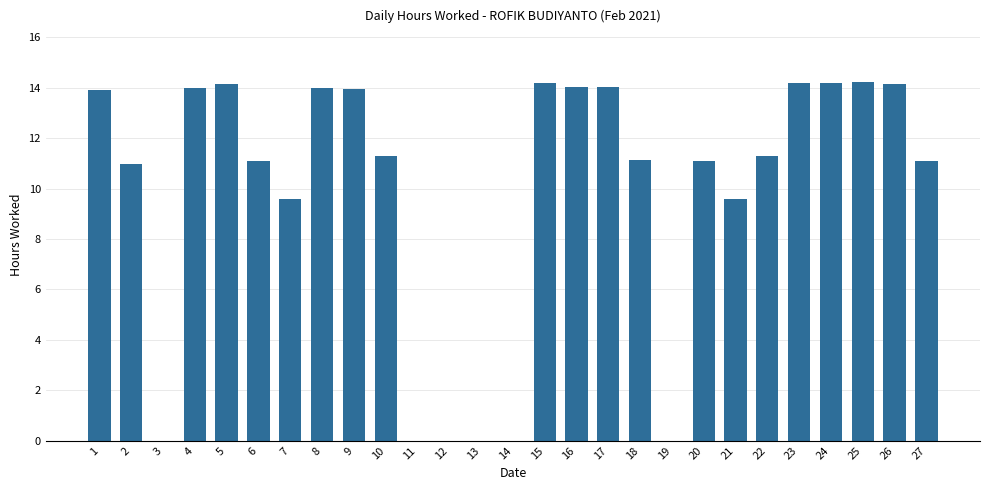

The value at 3 is 5.4. True or false?

False